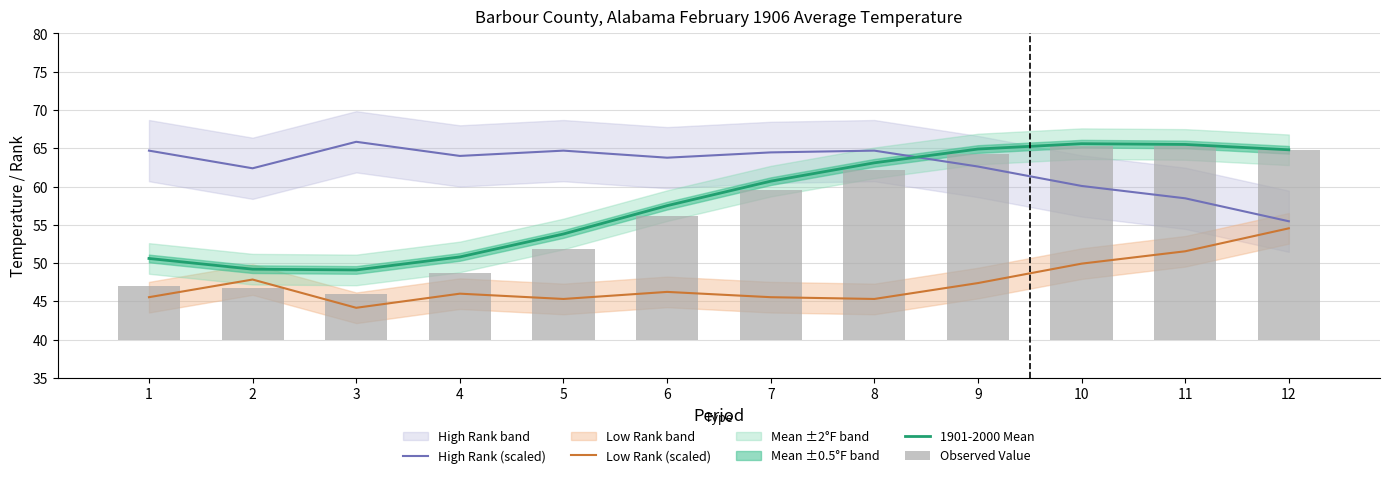

List the labels in order of High Rank (scaled) value, smallest first.

12, 11, 10, 2, 9, 6, 4, 7, 1, 5, 8, 3